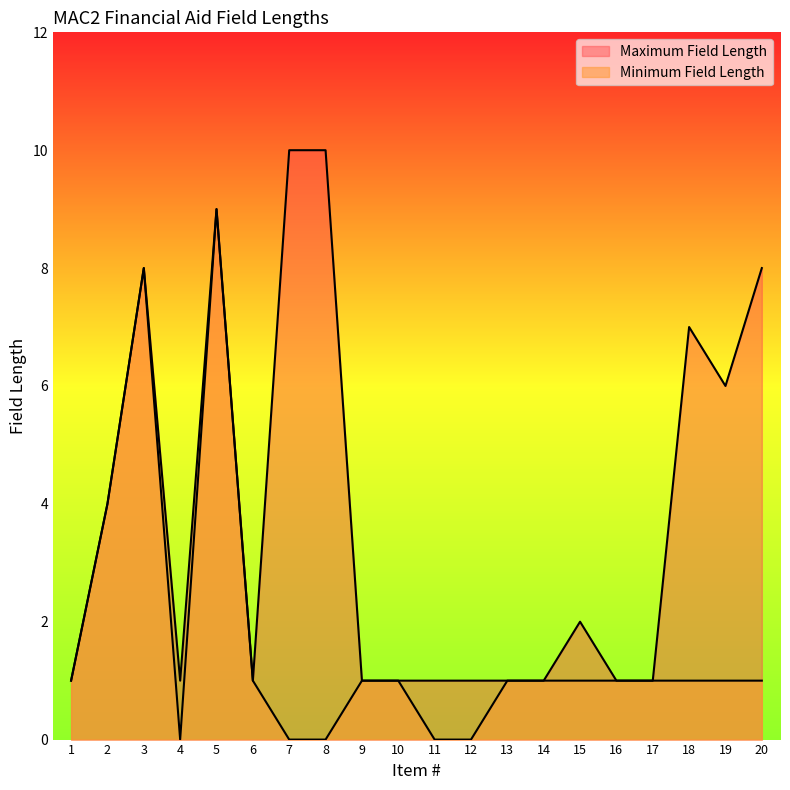

True or false: Maximum Field Length has a value of 11 at 3.

False